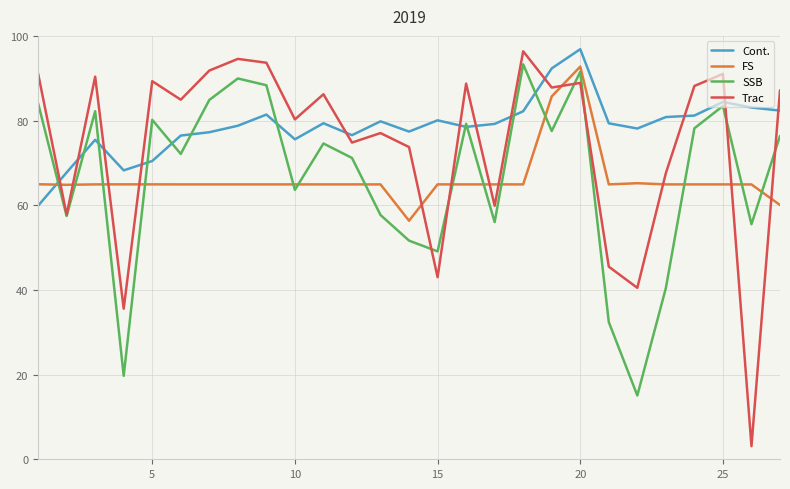

What is the highest value of the SSB series?

93.3